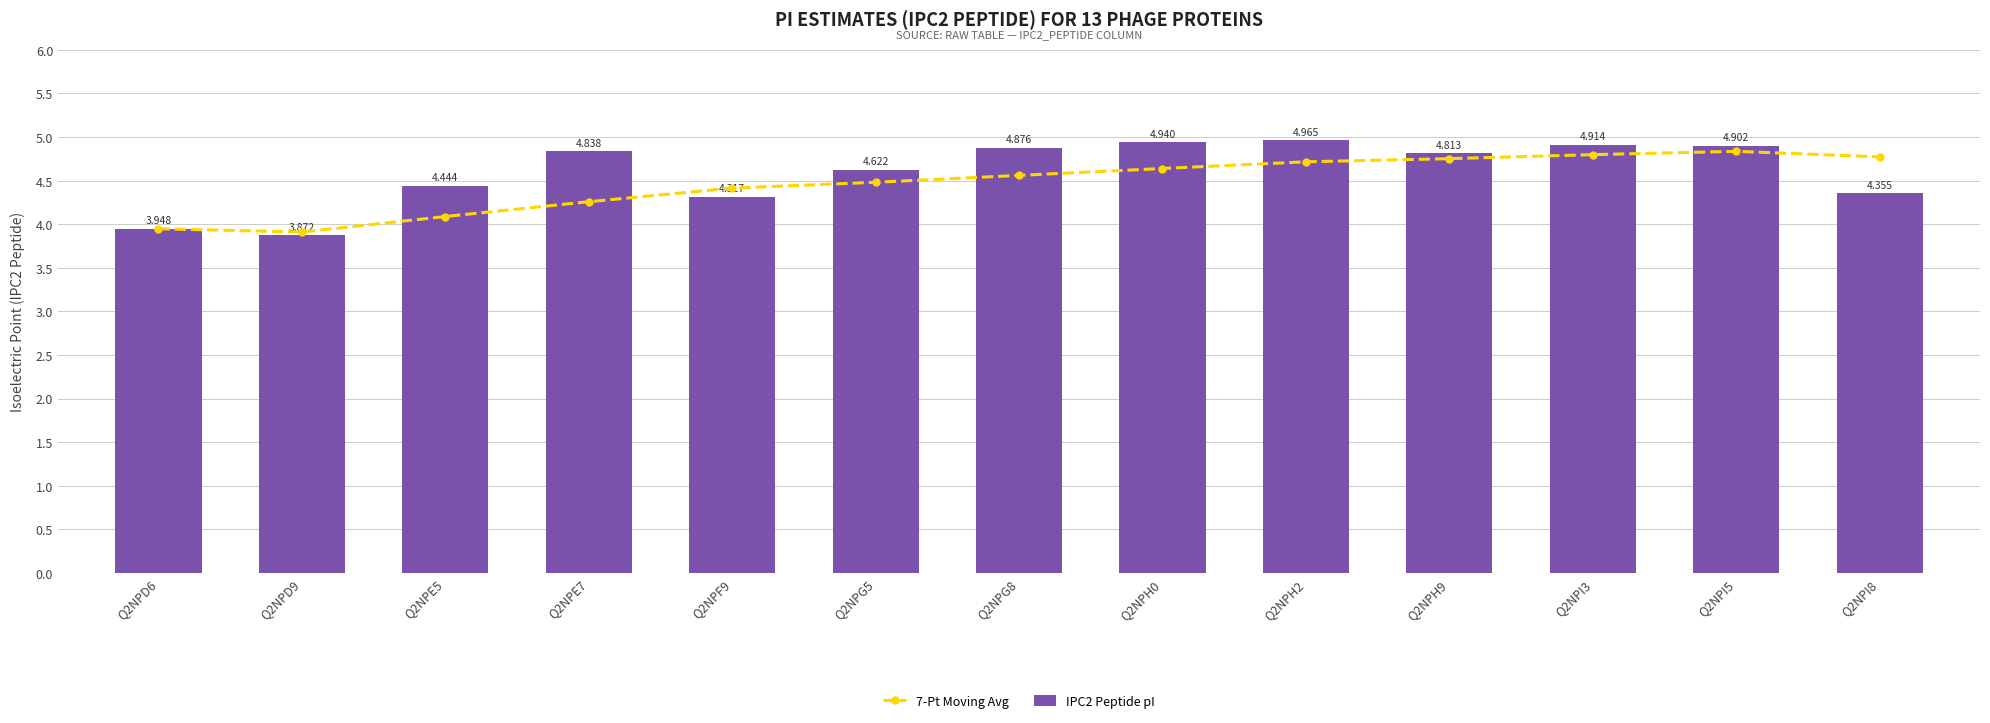

Which series has the largest range (max minus min)?

IPC2 Peptide pI